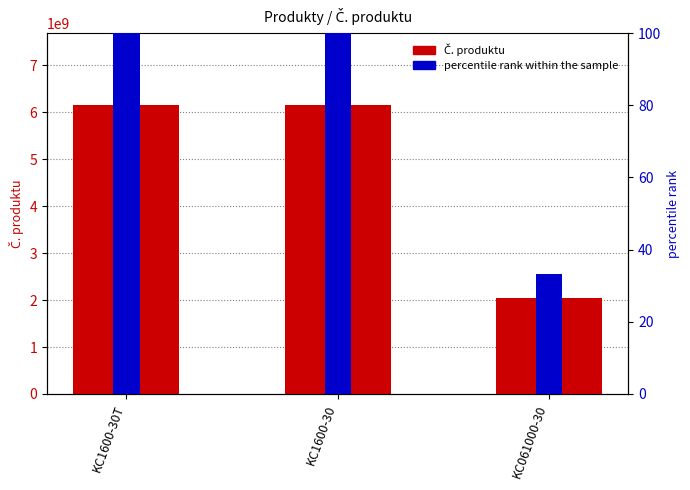

How many bars are there in each group?

2